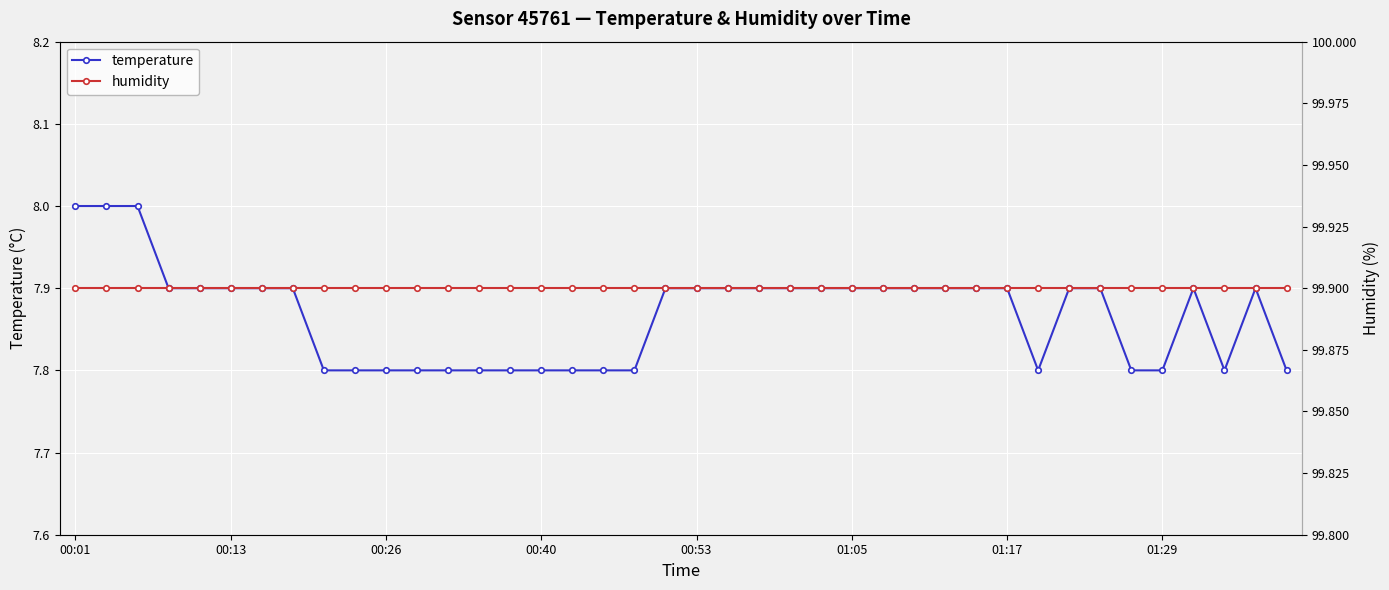

Where is temperature nearest to the value 7?

8